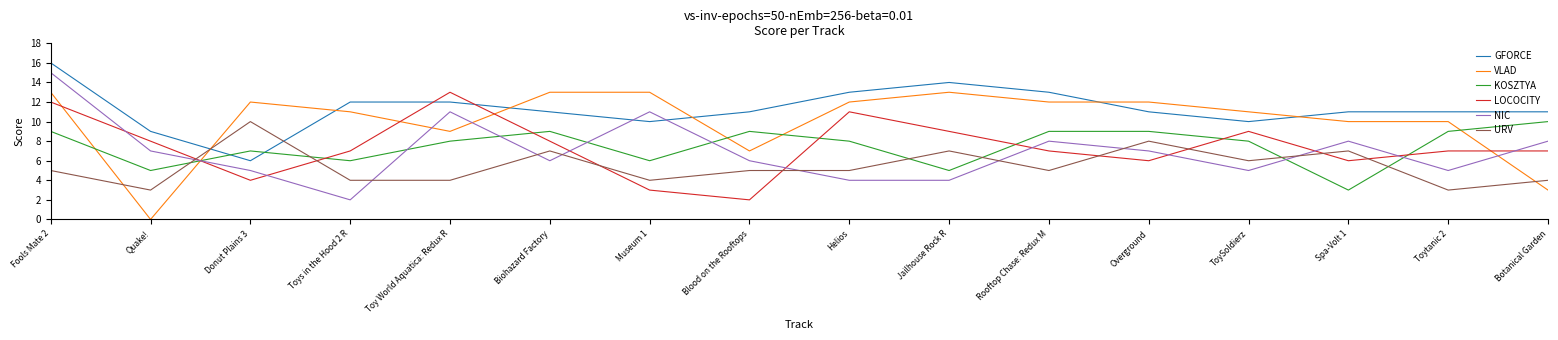

How many interior local peaks does the NIC series have?

4